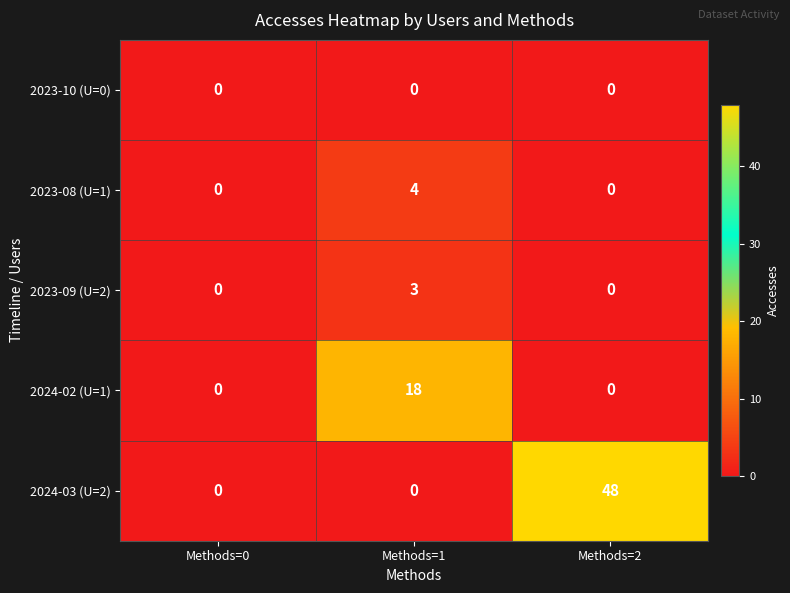

How many data points does each series have?

3